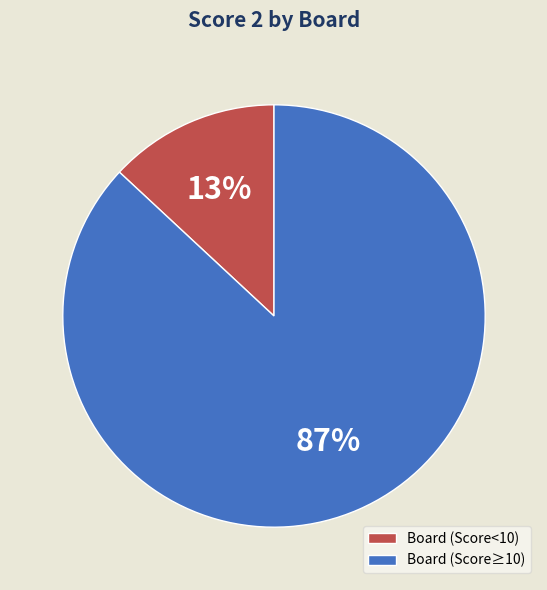

Rank the categories by value from lowest to highest.

Board (Score<10), Board (Score≥10)